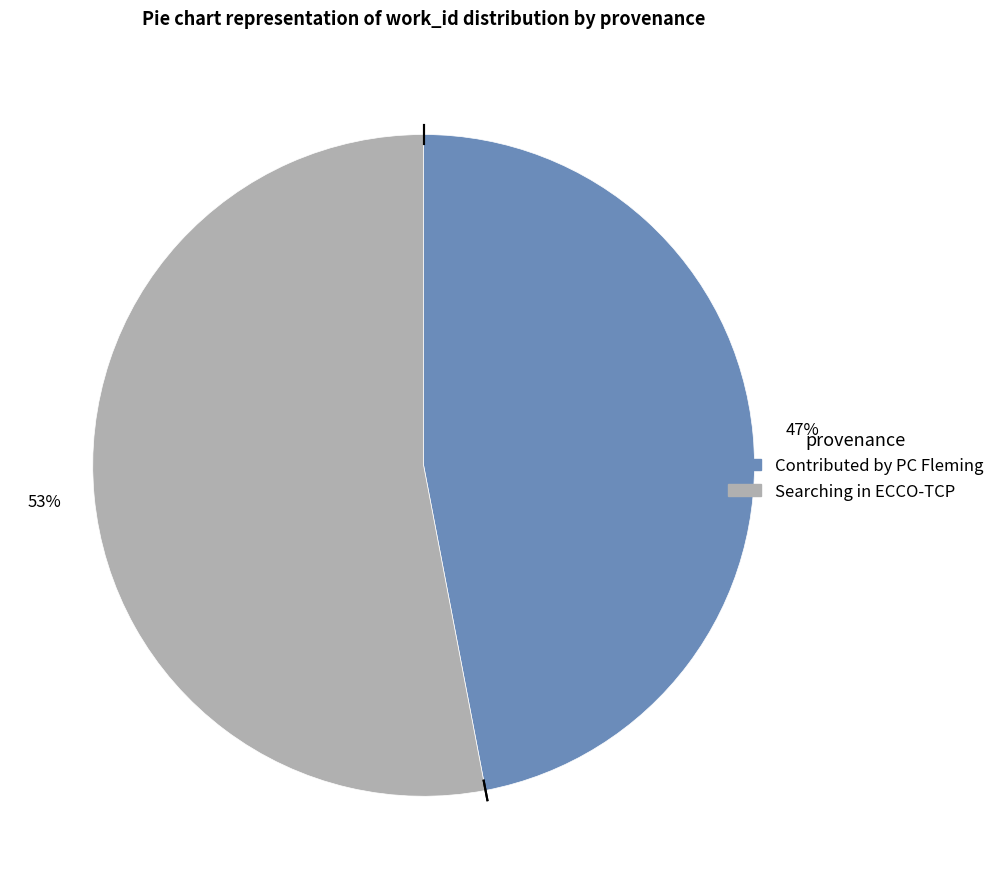

To the nearest percent, what is the difference between the Contributed by PC Fleming and Searching in ECCO-TCP slice percentages?

6%